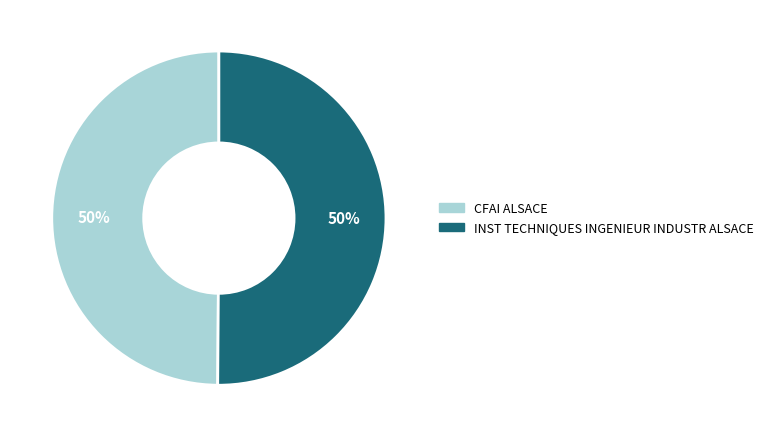

To the nearest percent, what portion does INST TECHNIQUES INGENIEUR INDUSTR ALSACE represent?

50%